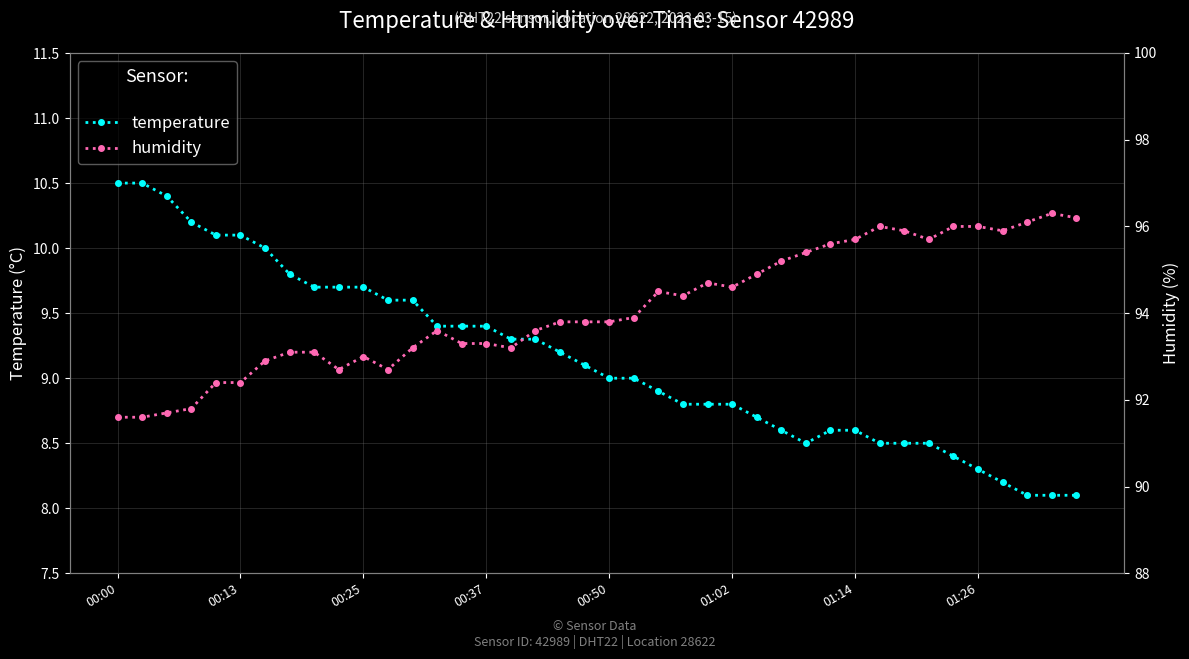

Reading left to right, transcribe all the data shown in this chart.

temperature: 10.5	10.5	10.4	10.2	10.1	10.1	10.0	9.8	9.7	9.7	9.7	9.6	9.6	9.4	9.4	9.4	9.3	9.3	9.2	9.1	9.0	9.0	8.9	8.8	8.8	8.8	8.7	8.6	8.5	8.6	8.6	8.5	8.5	8.5	8.4	8.3	8.2	8.1	8.1	8.1
humidity: 91.6	91.6	91.7	91.8	92.4	92.4	92.9	93.1	93.1	92.7	93.0	92.7	93.2	93.6	93.3	93.3	93.2	93.6	93.8	93.8	93.8	93.9	94.5	94.4	94.7	94.6	94.9	95.2	95.4	95.6	95.7	96.0	95.9	95.7	96.0	96.0	95.9	96.1	96.3	96.2